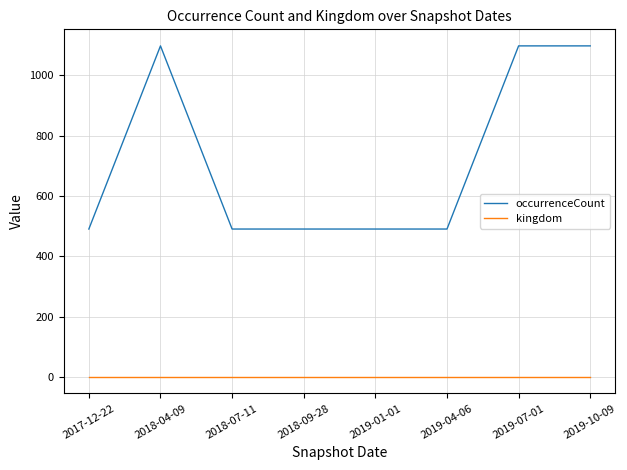

Which series has the largest total across all categories?

occurrenceCount